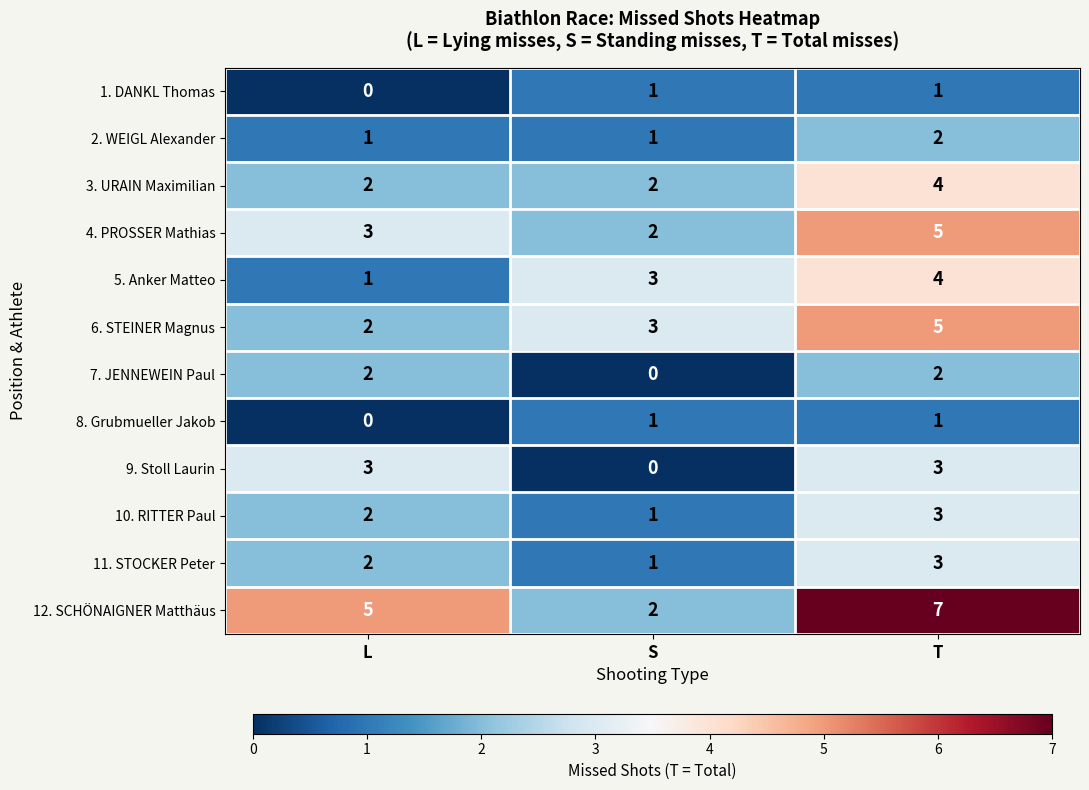

The value of 2. WEIGL Alexander at T is 2. True or false?

True